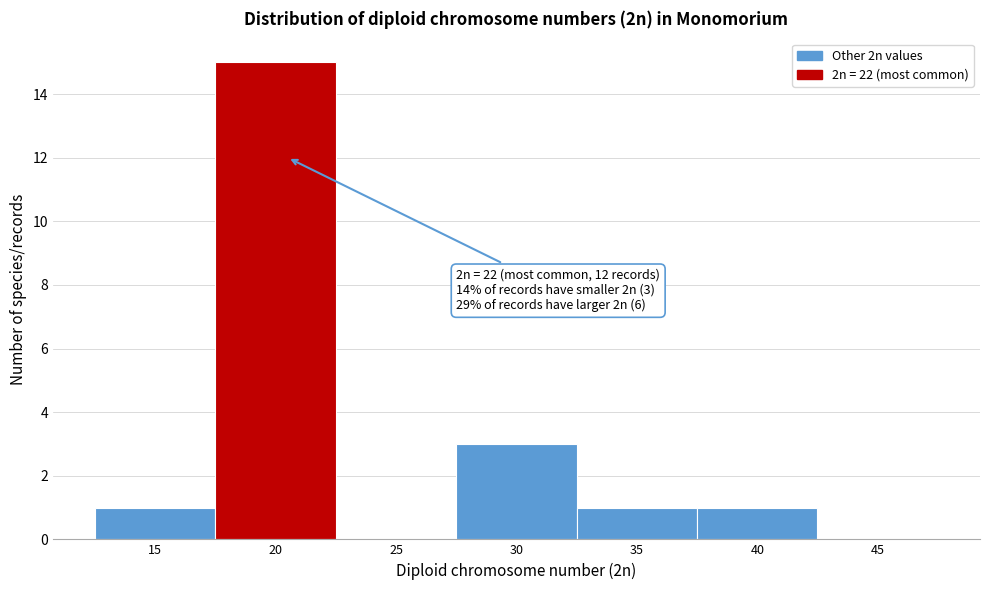

Reading right to left, extract all data points from this chart.

45=0	40=1	35=1	30=3	25=0	20=15	15=1